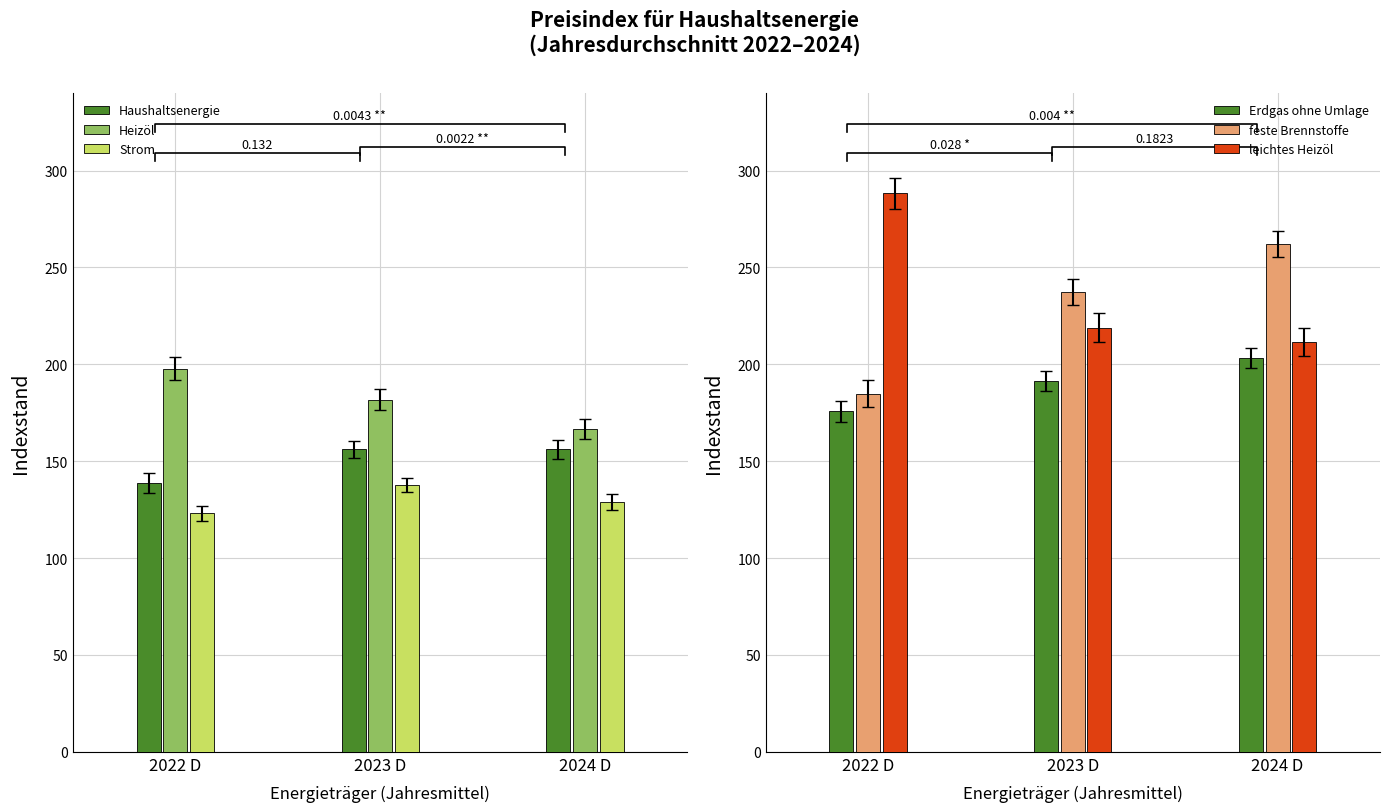

Count the number of data series in this chart.

6